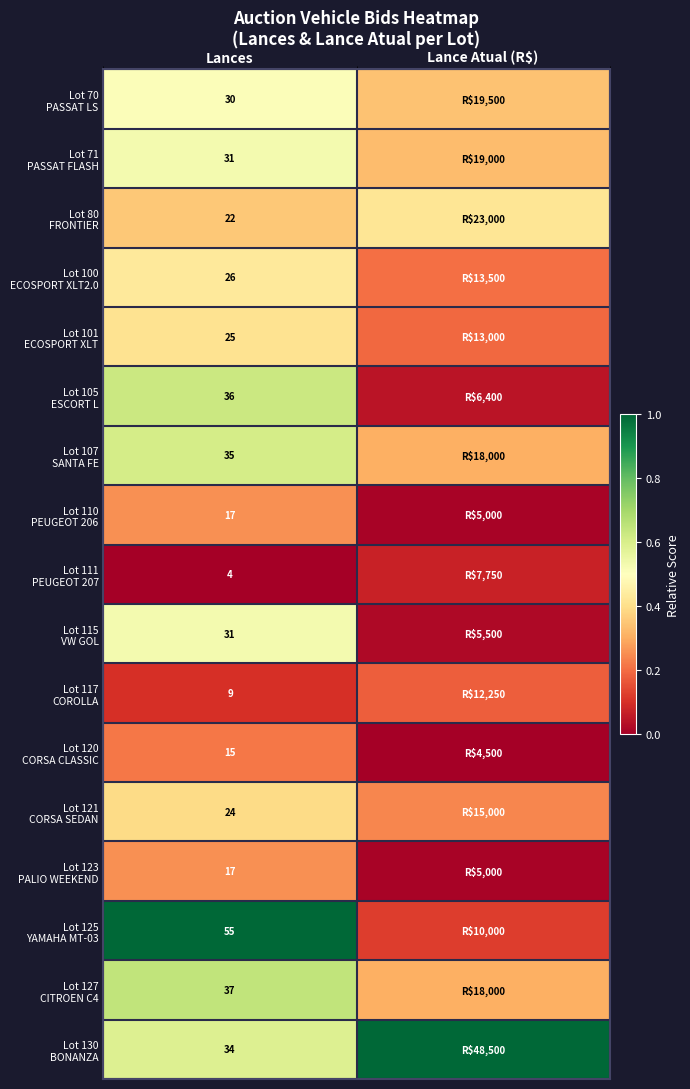

At how many categories does at least one series exceed 0?

2